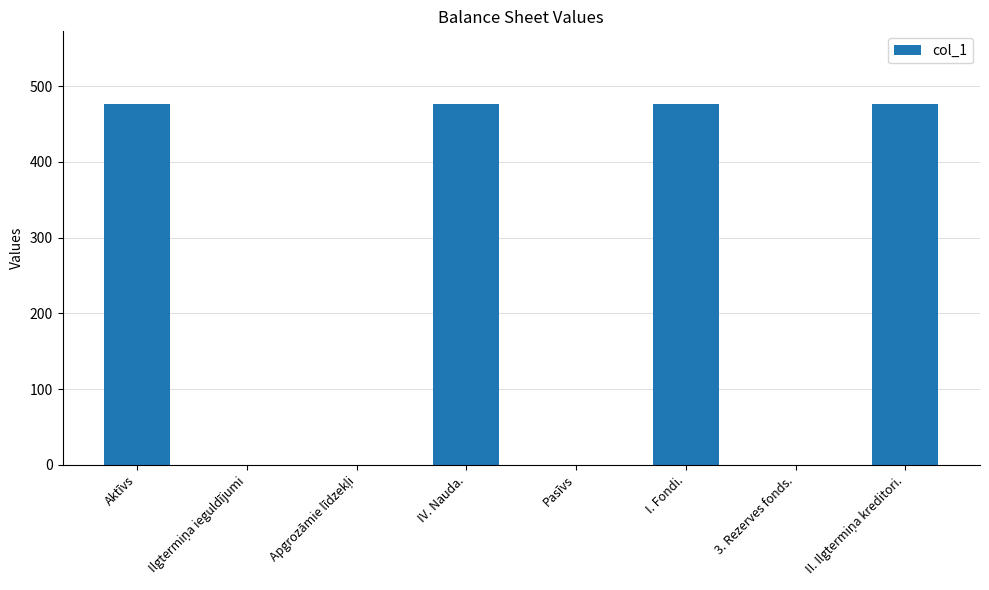

Reading right to left, what are all the values shown in this chart?

477	0	477	0	477	0	0	477